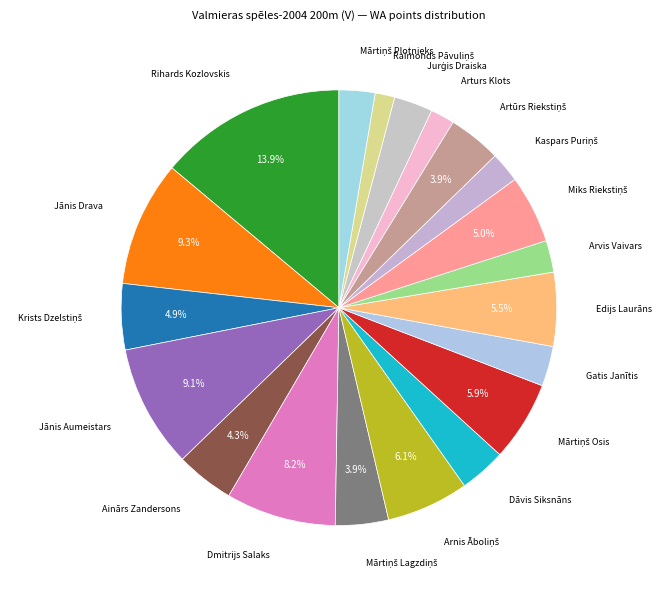

How many segments does this pie chart have?

20